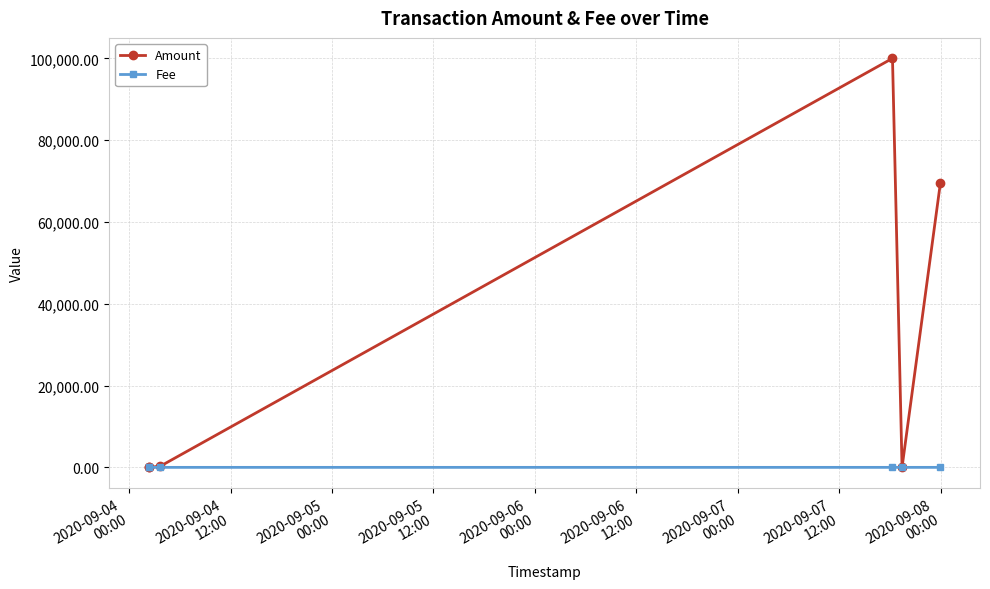

At how many categories does at least one series exceed 29664?

2